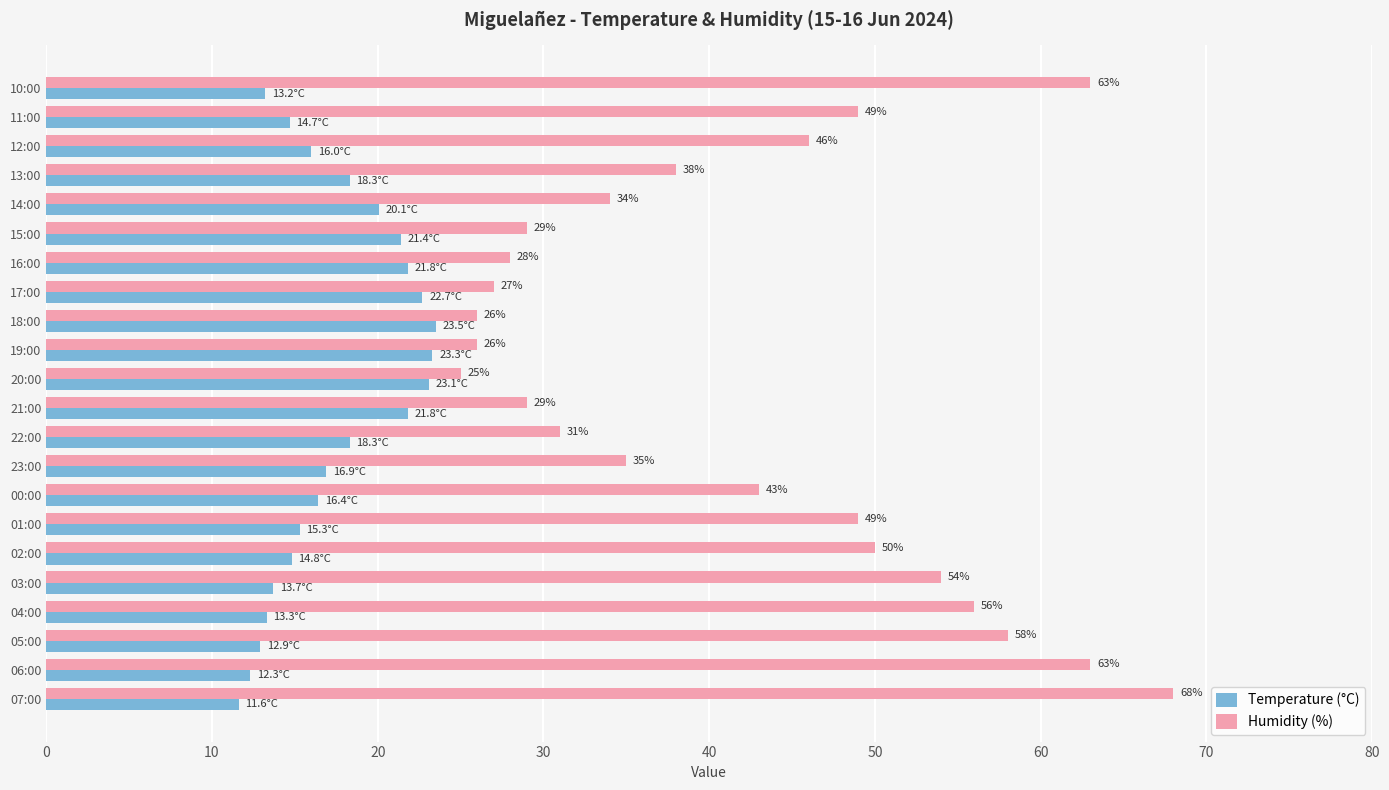

Which series has the largest total across all categories?

Humidity (%)